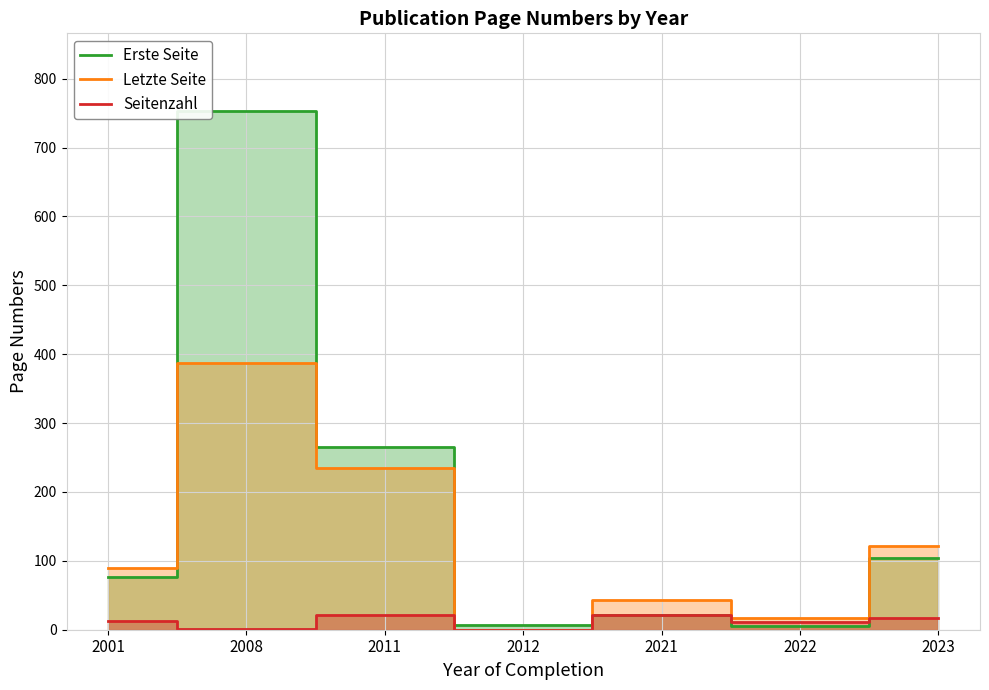

At which category does Seitenzahl reach its first local peak?

2011